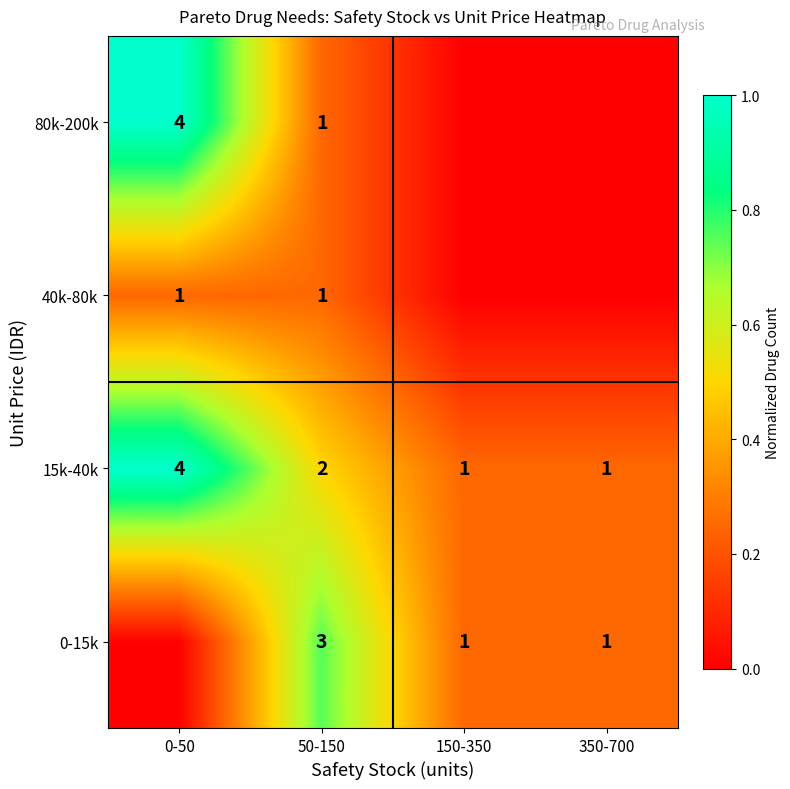

At which label is 15k-40k closest to 2?

50-150